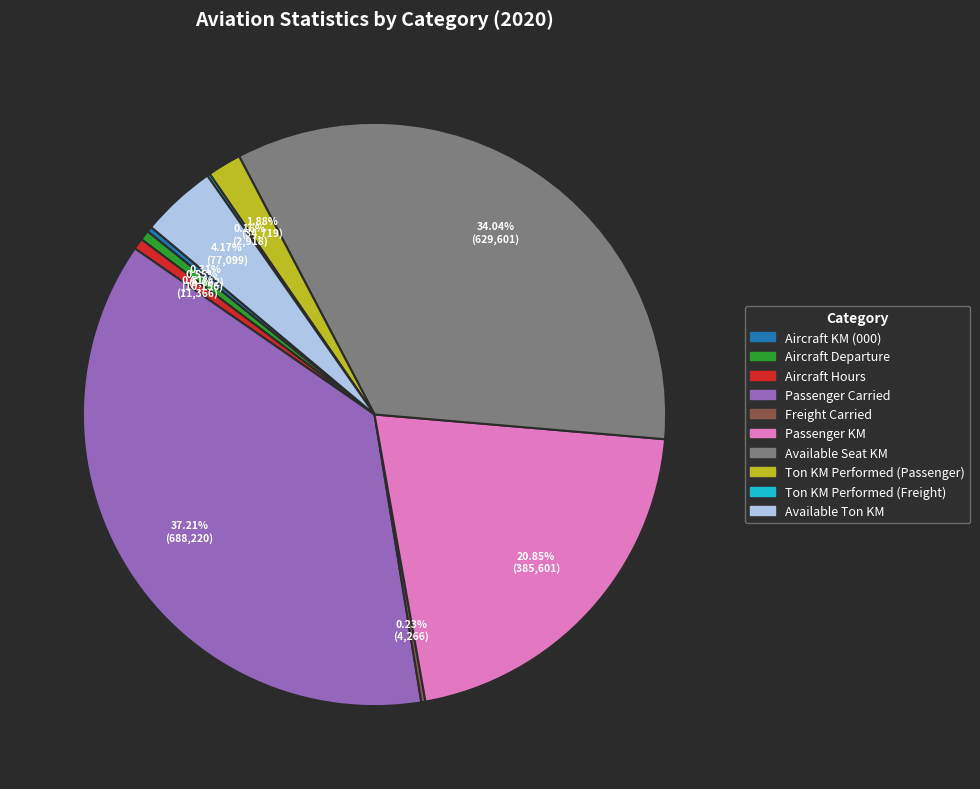

Combined, what portion of the pie is Aircraft Departure and Passenger KM?

21.4%